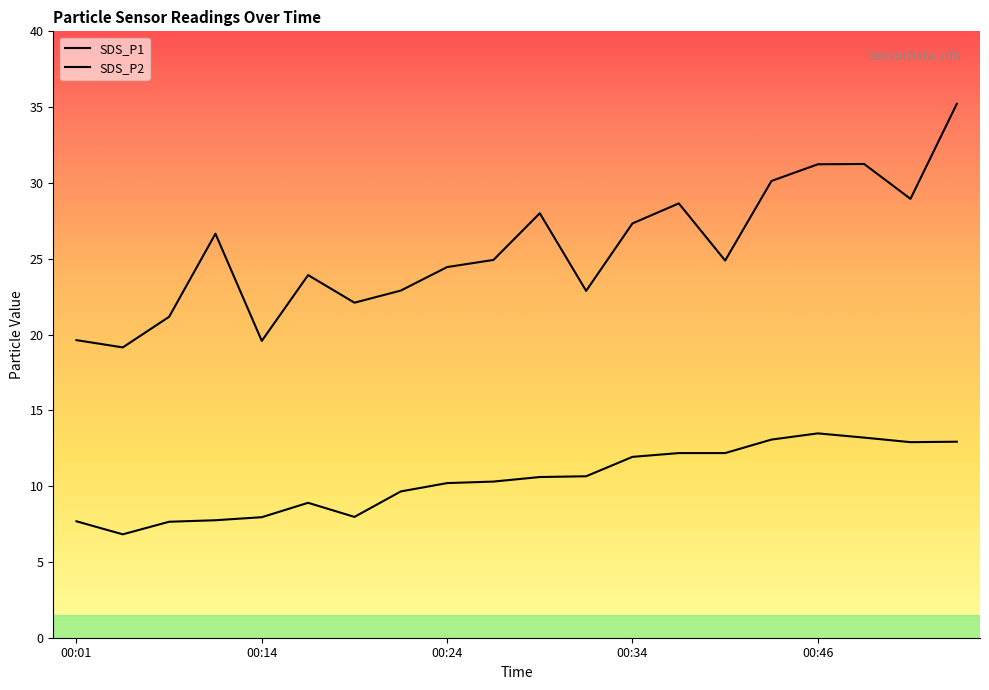

Does the chart display data point markers on the line(s)?

No